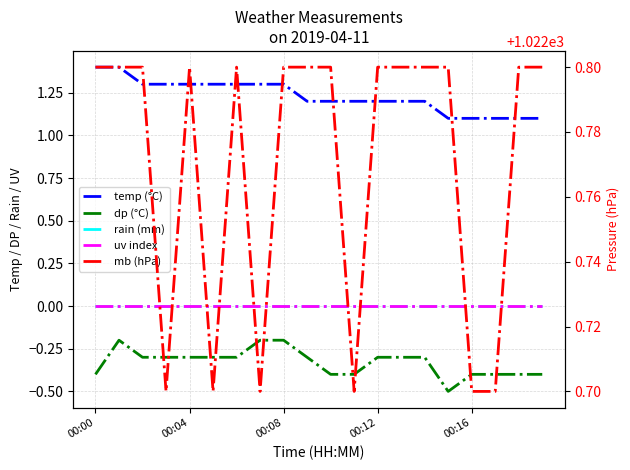

True or false: rain (mm) and uv index intersect in this chart.

False